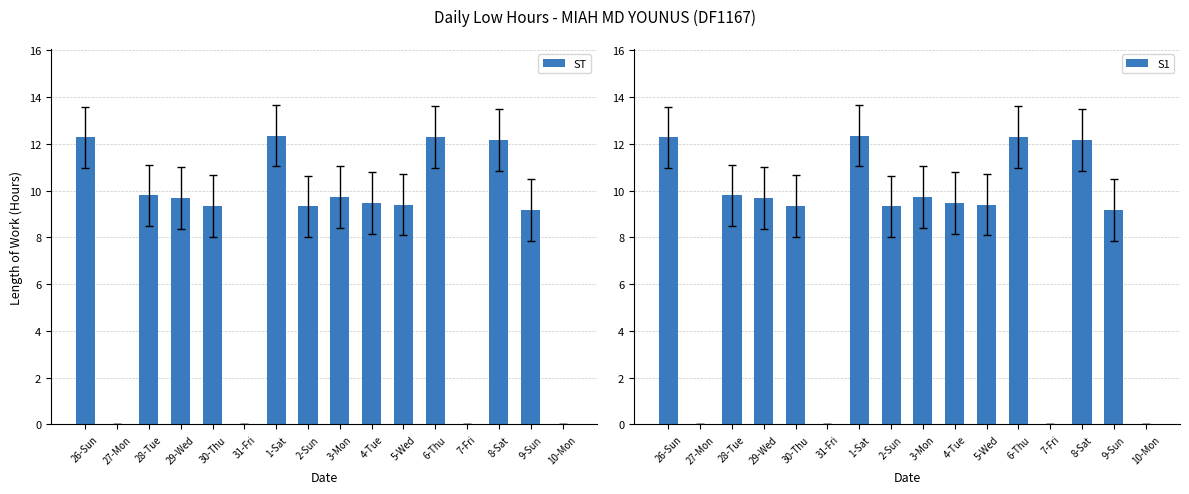

What is the total value across all series at 9-Sun?

18.3